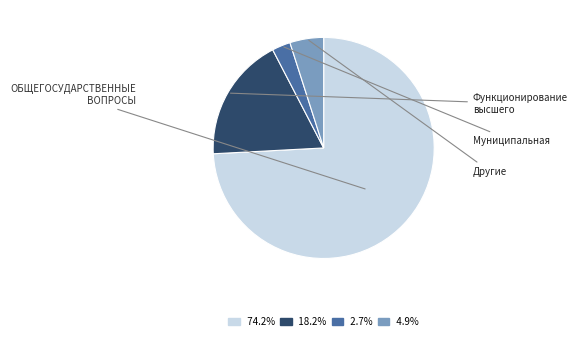

Does any single category account for the majority?

Yes